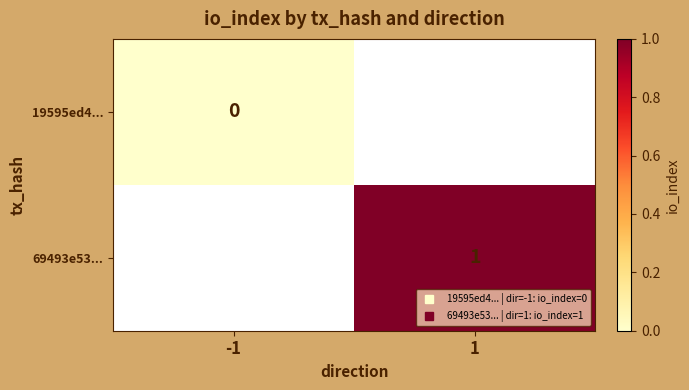

At 1, list the series in order from largest to smallest.

19595ed4..., 69493e53...